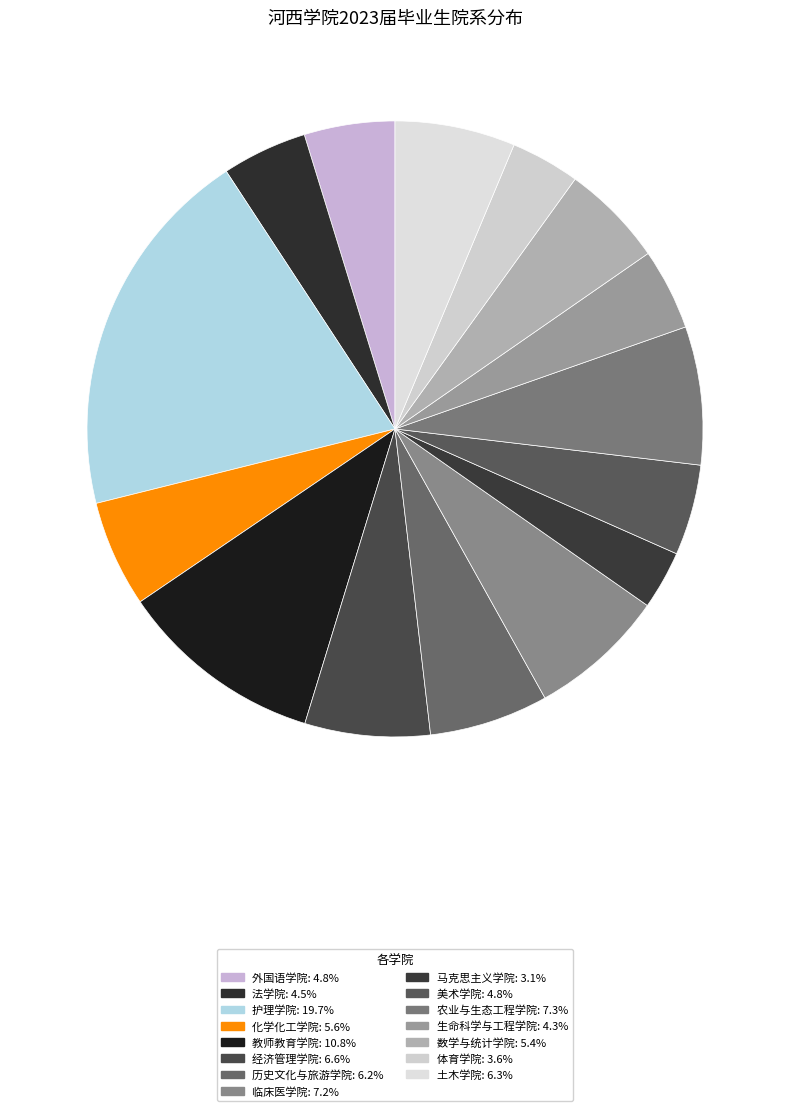

Which category has the smallest portion of the pie?

马克思主义学院